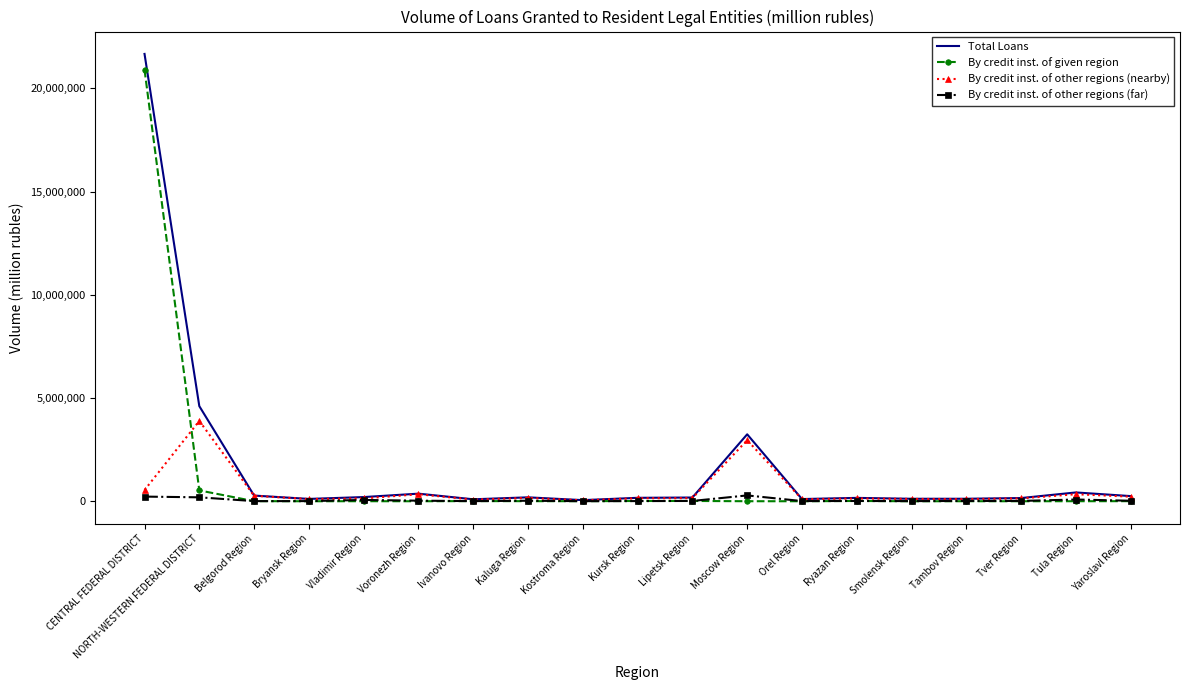

Which category has the highest value across all series?

CENTRAL FEDERAL DISTRICT